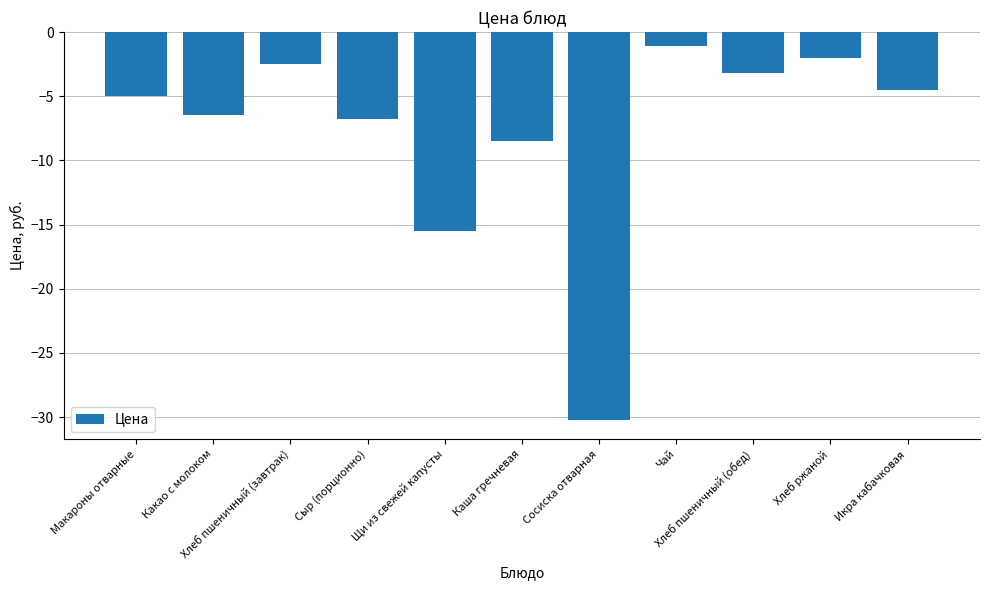

What is the sum of all values?

-85.8